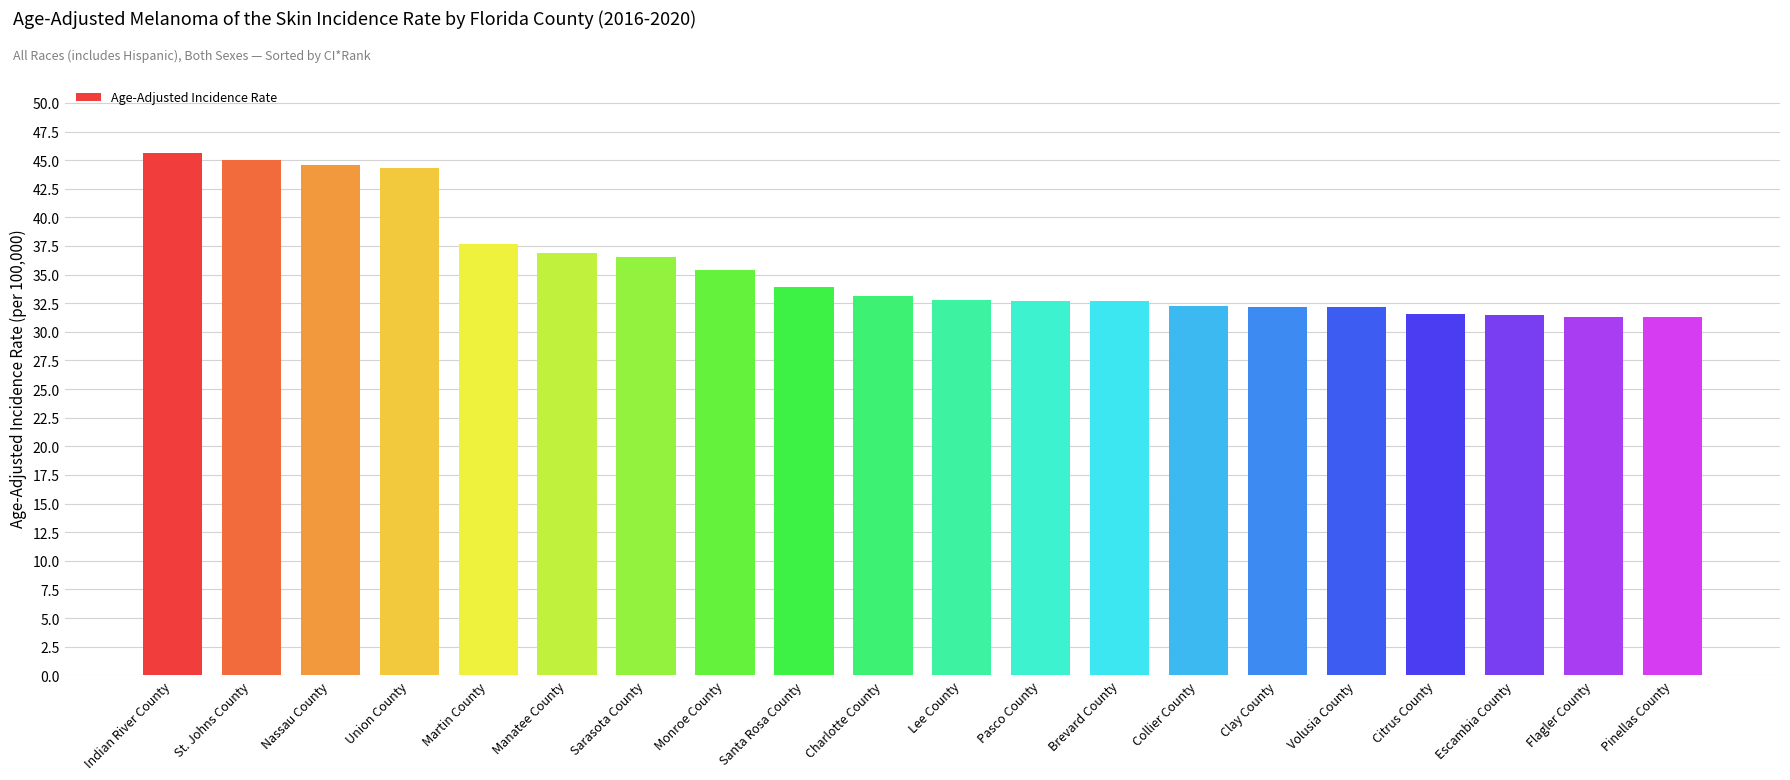

What is the maximum value shown in the chart?

45.6